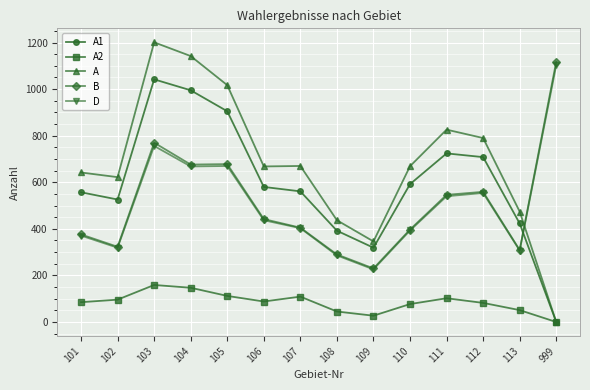

Is this an area chart (filled region under the line)?

No